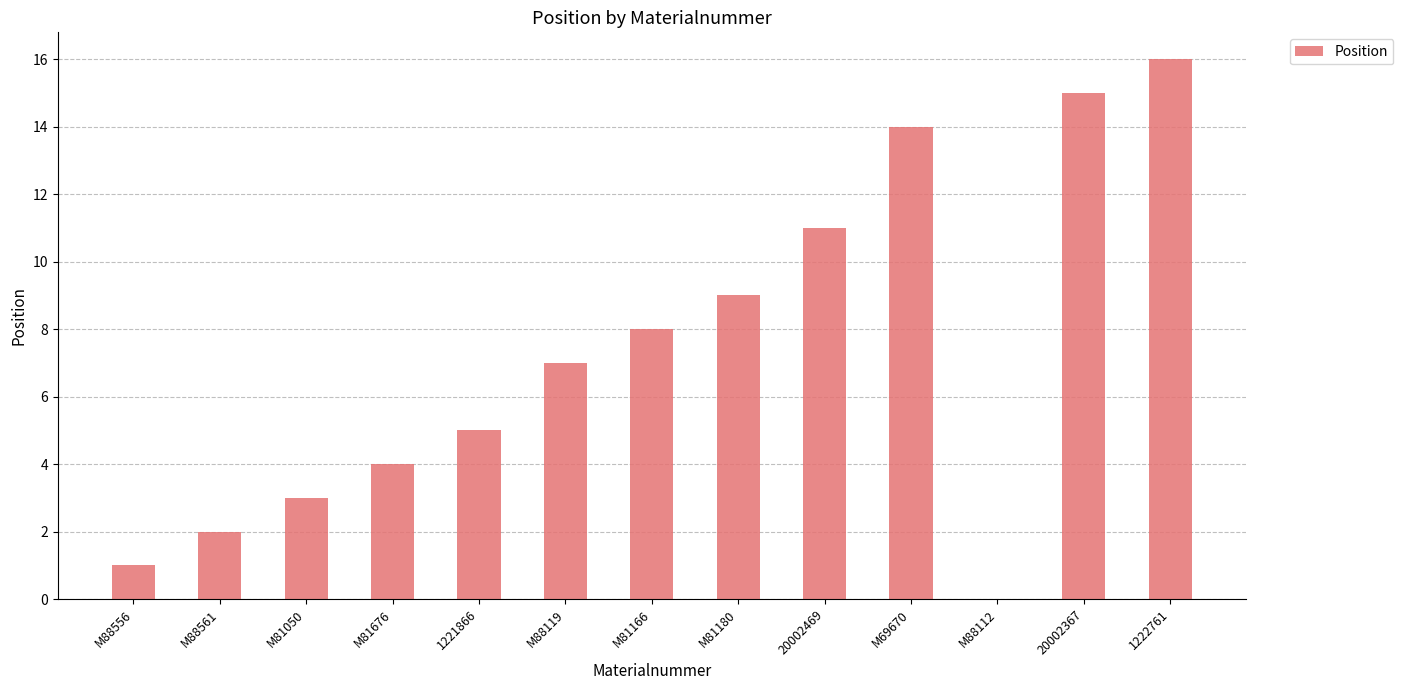

True or false: the data shows -9 at M88112.

False